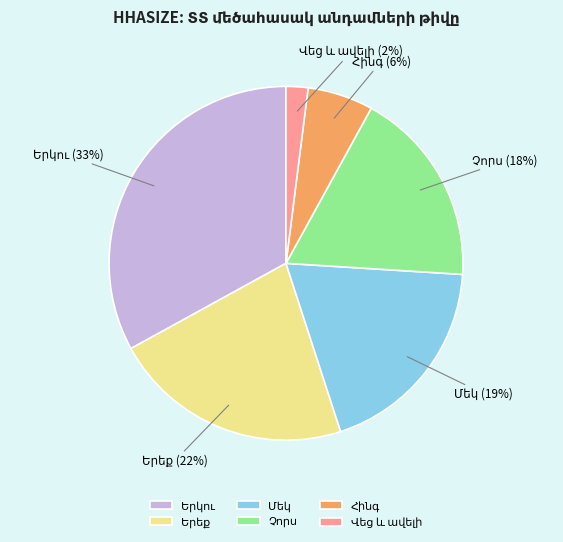

To the nearest percent, what is the average slice percentage?

17%